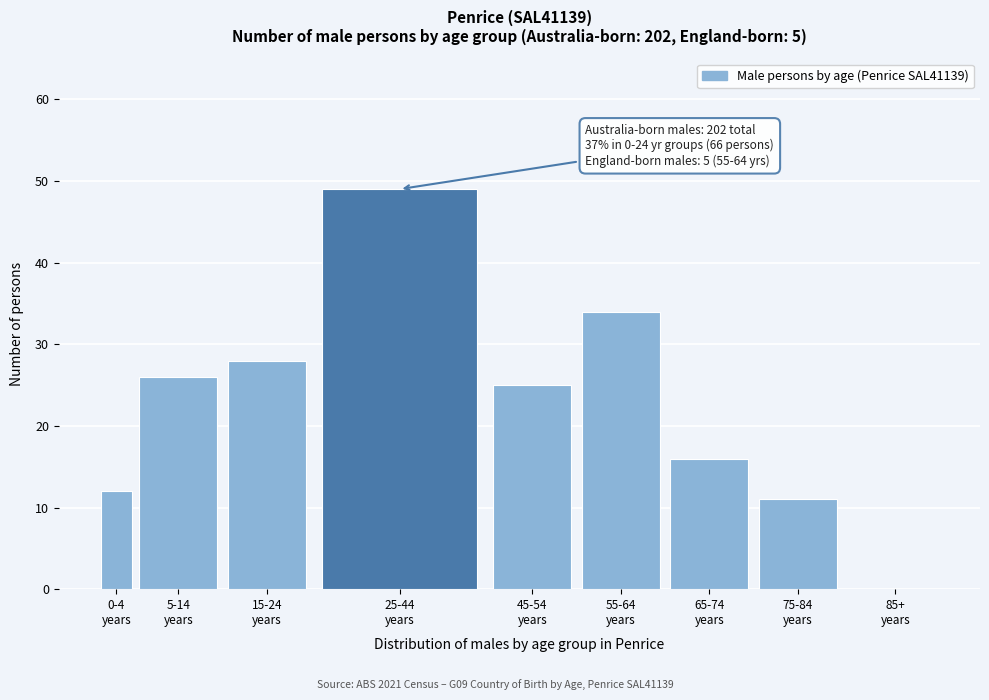

What is the greatest value displayed?

49